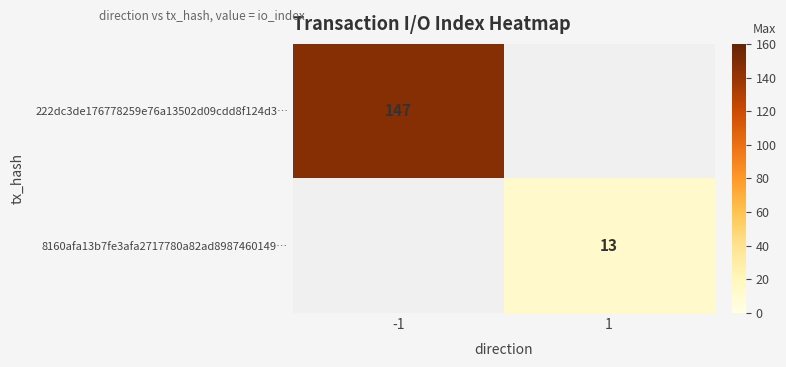

Is it true that 8160afa13b7fe3afa2717780a82ad8987460149… equals 13 at 1?

True